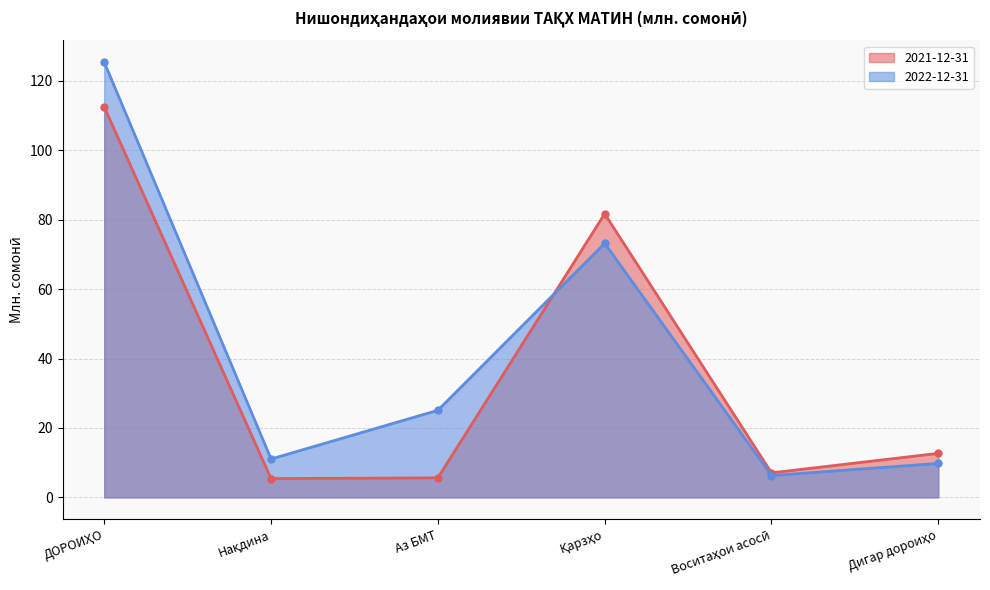

What is the approximate value of 2022-12-31 at Нақдина?

11.0